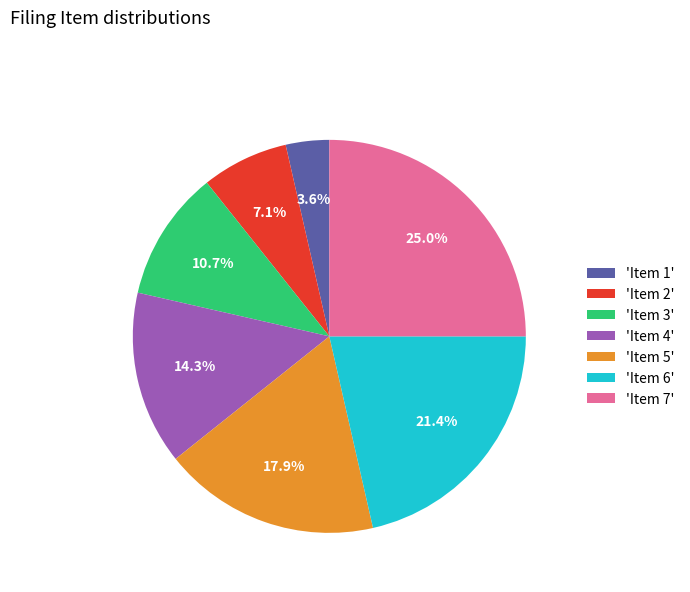

Is there any slice that represents more than half of the pie?

No